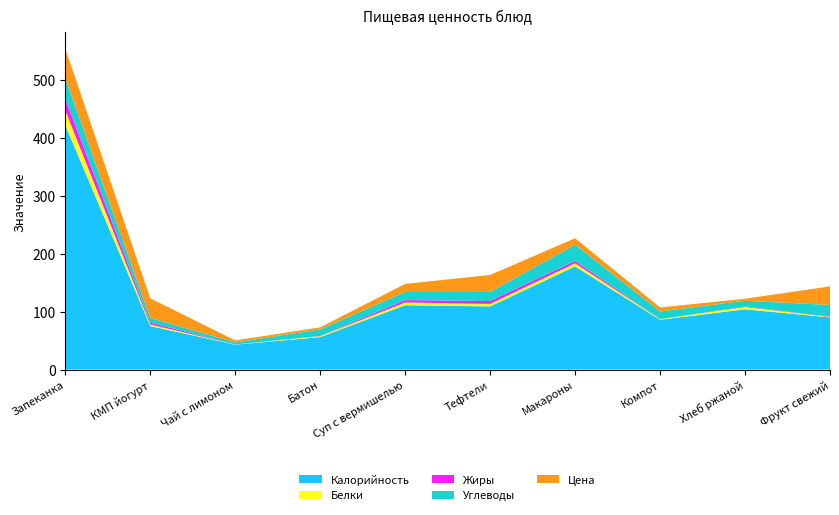

Reading right to left, what are all the values shown in this chart?

Калорийность: Фрукт свежий=90.0	Хлеб ржаной=104.0	Компот=86.0	Макароны=178.0	Тефтели=109.0	Суп с вермишелью=111.0	Батон=56.0	Чай с лимоном=43.0	КМП йогурт=75.0	Запеканка=422.0
Белки: Фрукт свежий=0.8	Хлеб ржаной=4.0	Компот=1.0	Макароны=5.4	Тефтели=4.3	Суп с вермишелью=4.8	Батон=1.6	Чай с лимоном=0.3	КМП йогурт=2.8	Запеканка=25.4
Жиры: Фрукт свежий=0.6	Хлеб ржаной=0.7	Компот=0.0	Макароны=4.0	Тефтели=4.9	Суп с вермишелью=4.0	Батон=0.4	Чай с лимоном=0.1	КМП йогурт=3.2	Запеканка=19.7
Углеводы: Фрукт свежий=20.1	Хлеб ржаной=10.0	Компот=13.2	Макароны=27.9	Тефтели=15.7	Суп с вермишелью=14.0	Батон=11.4	Чай с лимоном=3.3	КМП йогурт=8.0	Запеканка=35.8
Цена: Фрукт свежий=32.0	Хлеб ржаной=3.5	Компот=7.0	Макароны=11.3	Тефтели=29.3	Суп с вермишелью=14.0	Батон=3.5	Чай с лимоном=3.5	КМП йогурт=34.0	Запеканка=51.1